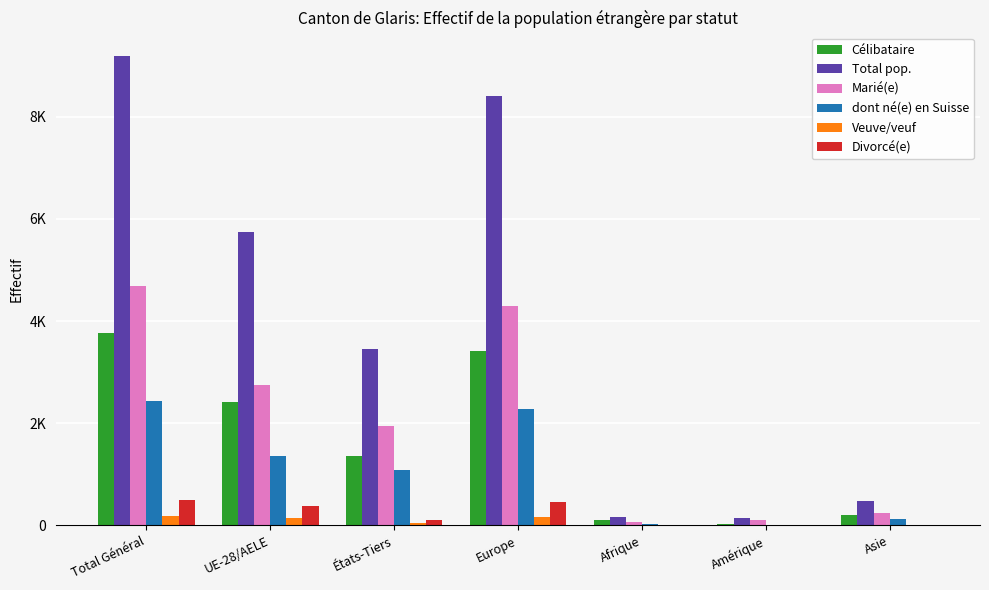

Are the bars horizontal?

No